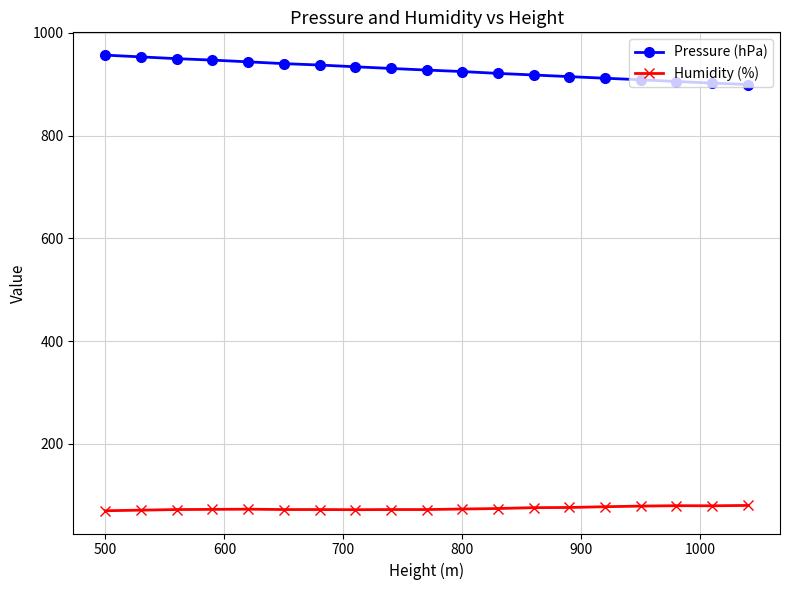

At how many categories does at least one series exceed 788?

19